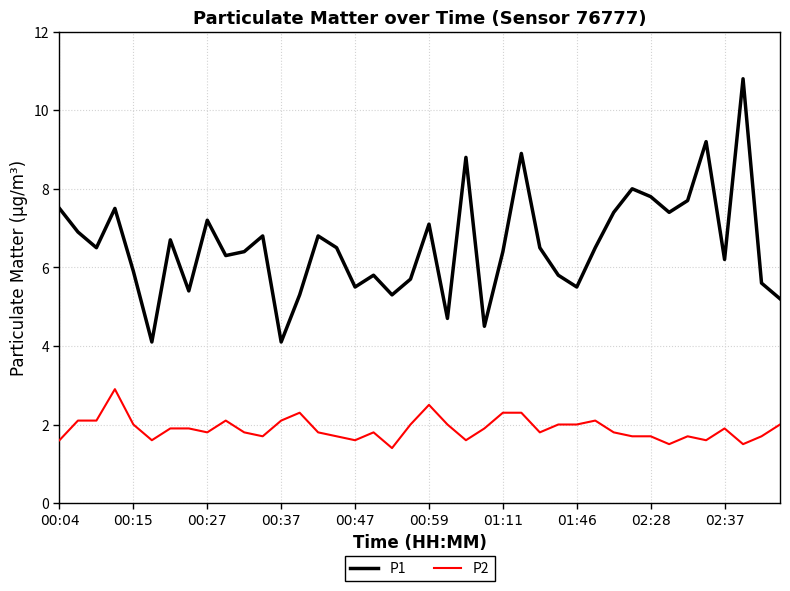

What is the difference between the maximum and minimum values in the P1 series?

6.7